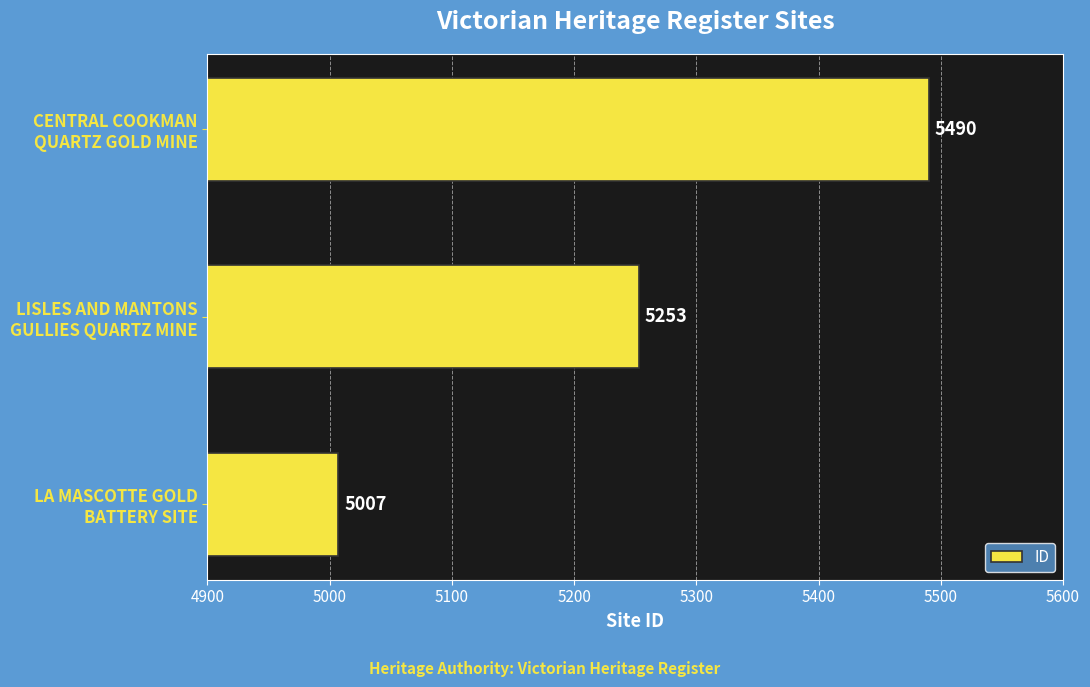

What is the difference between the maximum and minimum values?

483